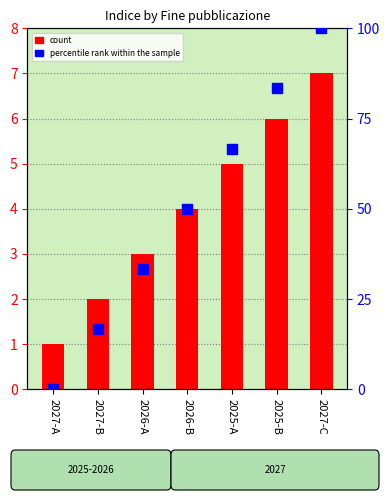

At which category is the sum across all series the highest?

2027-C